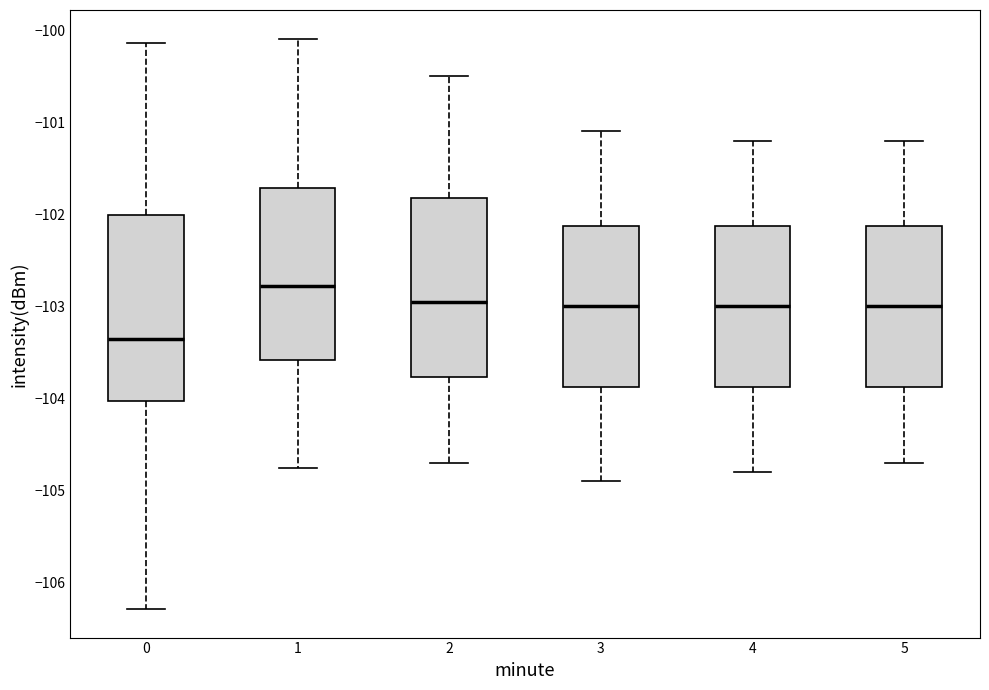

Where does the upper whisker of the box at x = 0 end on the y-axis? The values are not printed on the chart, so give them approximately, as read against the axis.

-100.1